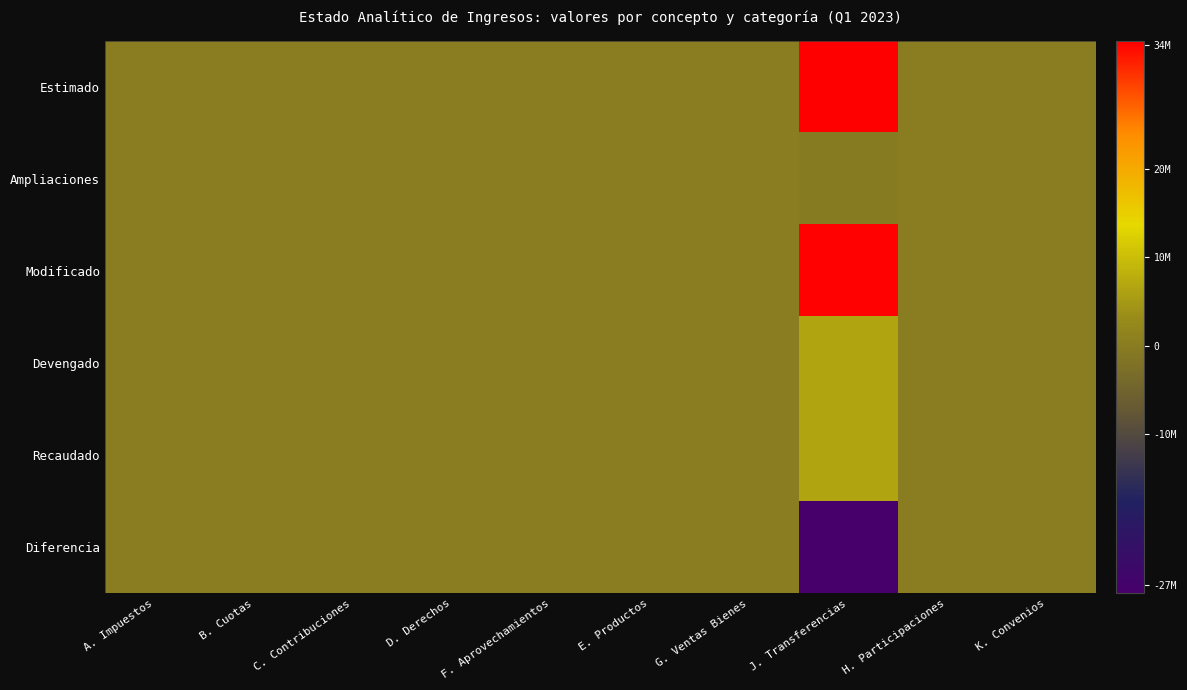

Which has a higher value, J. Transferencias or C. Contribuciones?

J. Transferencias